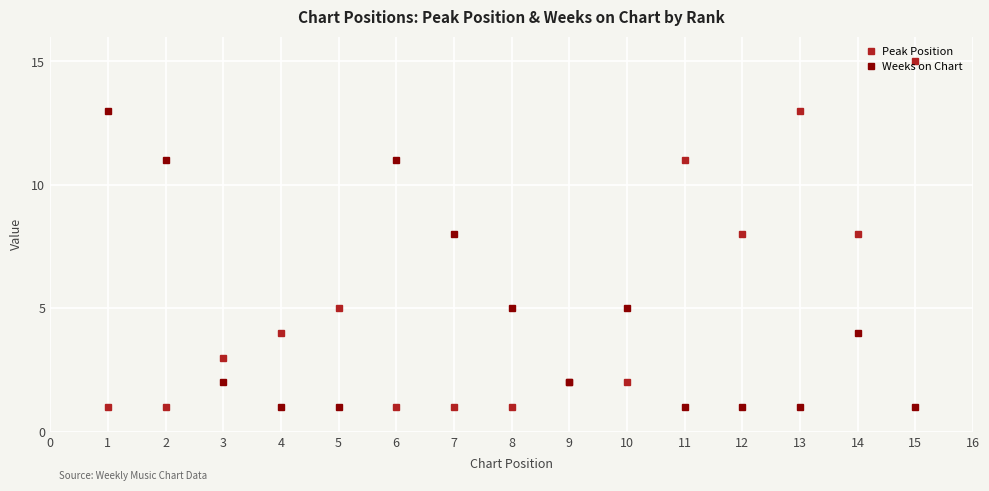

Where is Weeks on Chart nearest to the value 7?

7